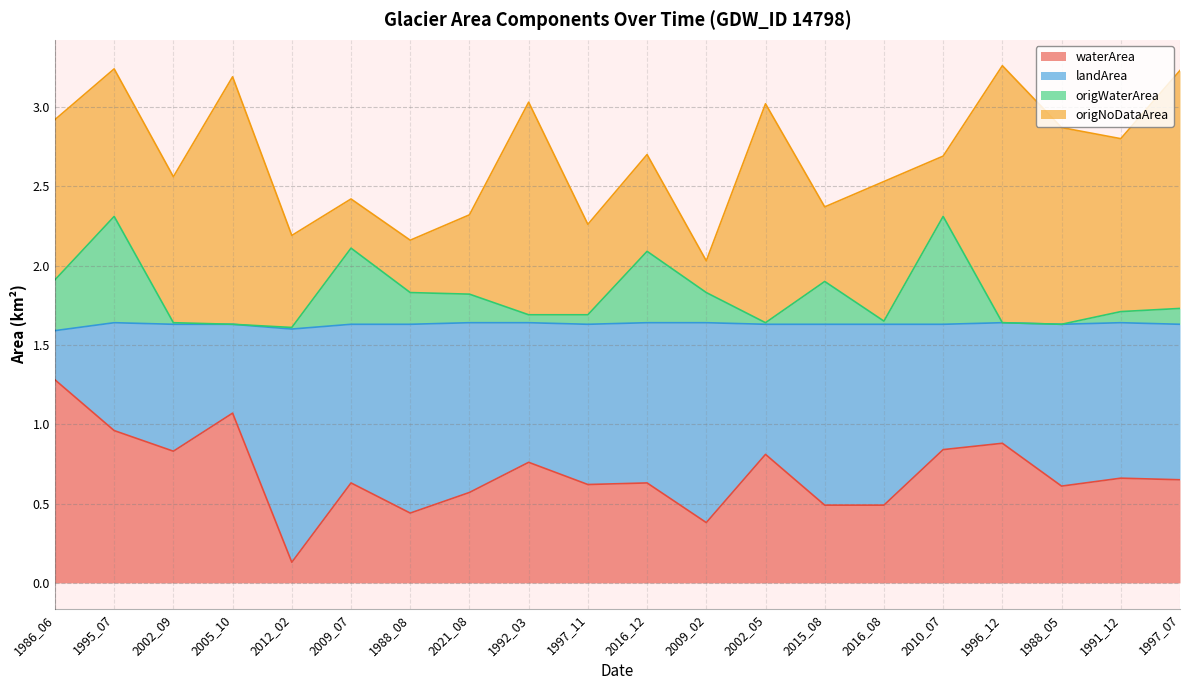

True or false: waterArea and origWaterArea intersect in this chart.

False